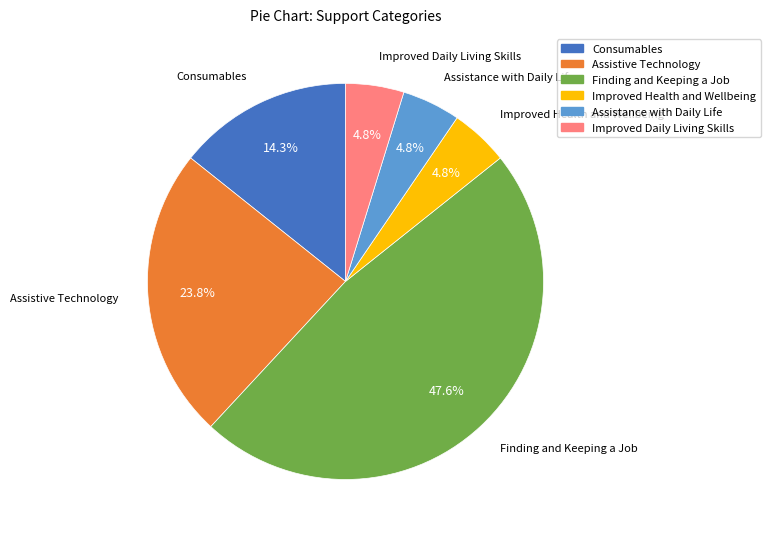

Which has a higher value, Assistance with Daily Life or Finding and Keeping a Job?

Finding and Keeping a Job